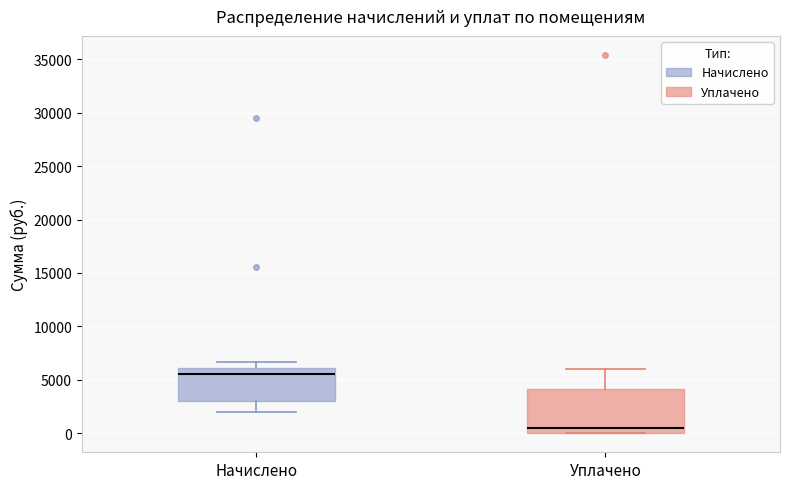

Comparing the boxes themselves (not the whiskers), which one is the tallest?

Уплачено